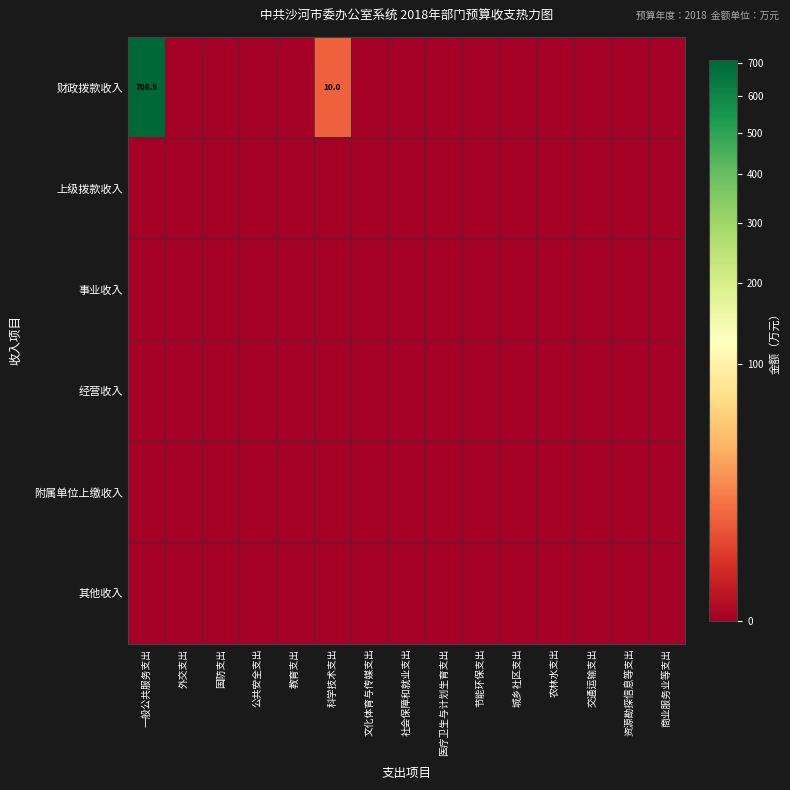

Rank the series by their maximum value, from lowest to highest.

上级拨款收入, 事业收入, 经营收入, 附属单位上缴收入, 其他收入, 财政拨款收入